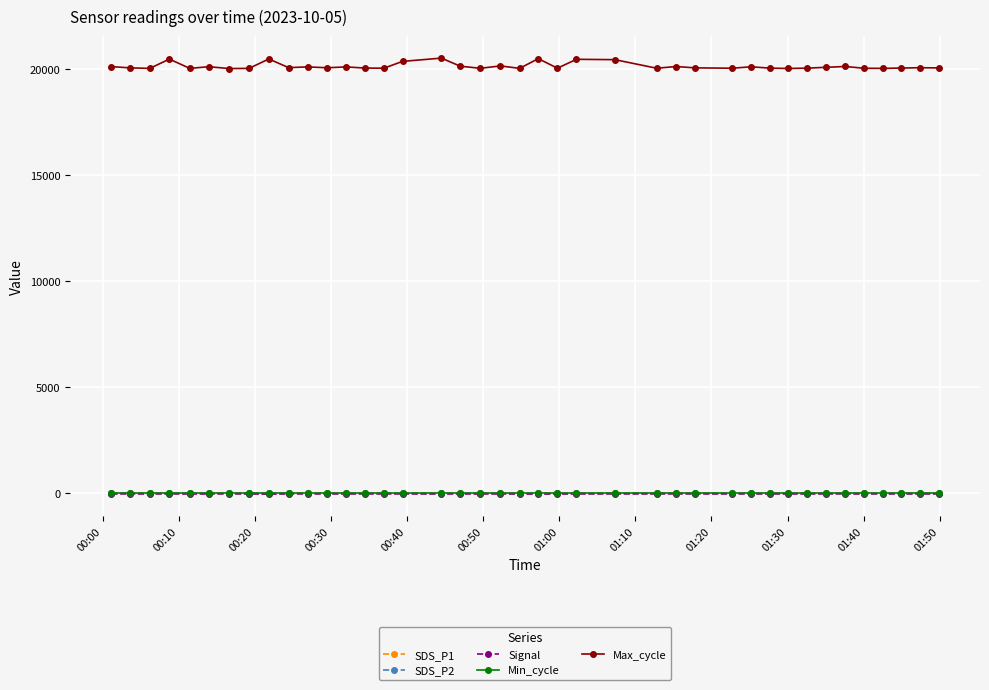

At how many categories does at least one series exceed 15104?

40